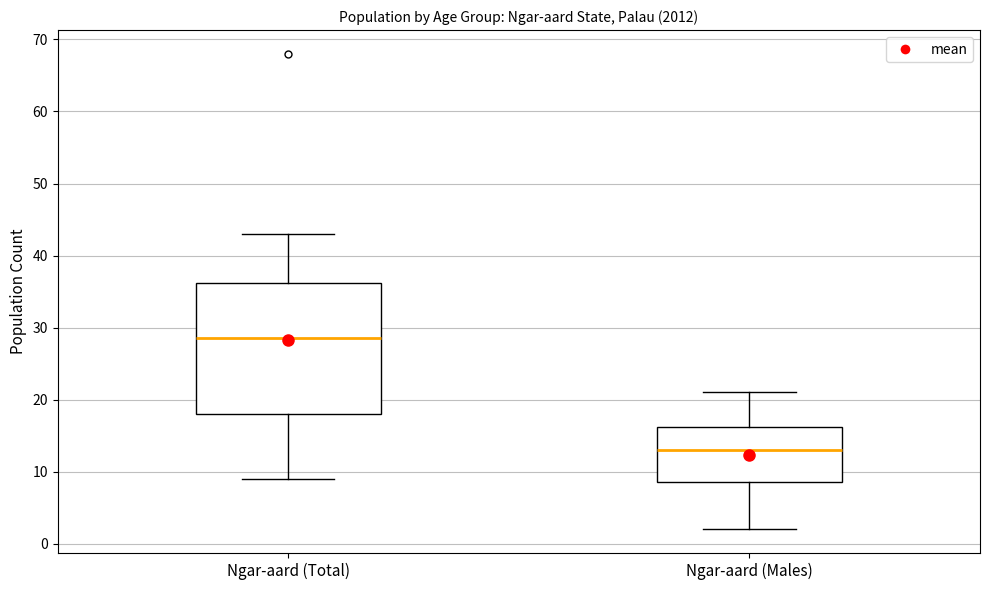

Where does the median line of the box for Ngar-aard (Males) sit on the y-axis? The values are not printed on the chart, so give them approximately, as read against the axis.

13